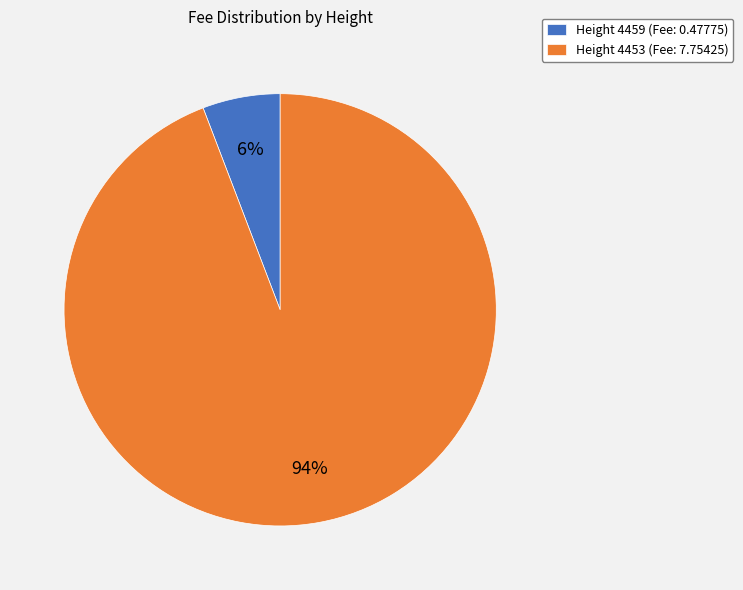

To the nearest percent, what is the difference between the largest and smallest slice percentages?

88%